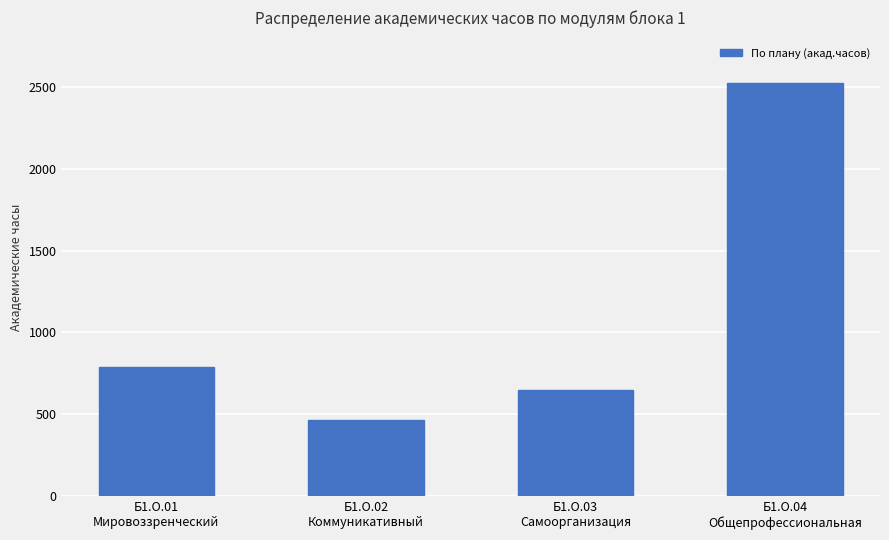

What is the average value?

1108